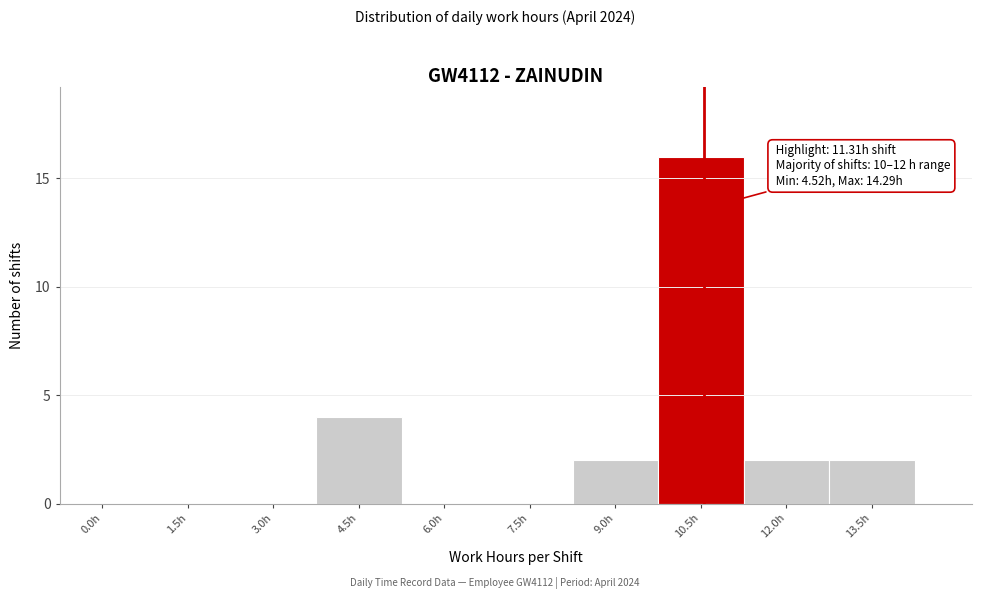

Reading right to left, list all the values displayed in this chart.

13.5h=2	12.0h=2	10.5h=16	9.0h=2	7.5h=0	6.0h=0	4.5h=4	3.0h=0	1.5h=0	0.0h=0